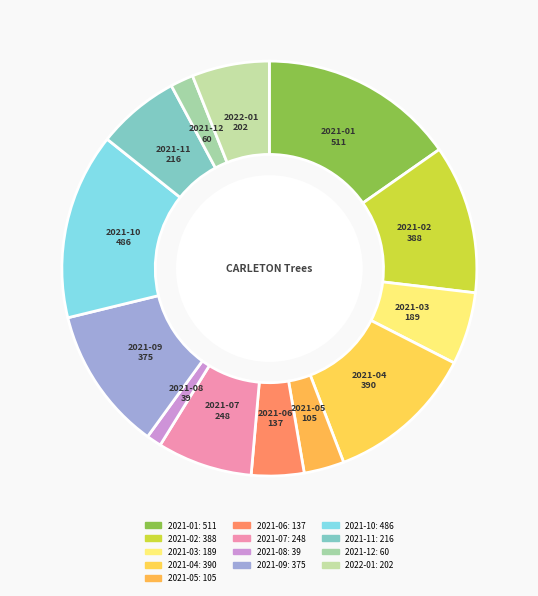

True or false: 2021-03 accounts for 6% of the total.

True